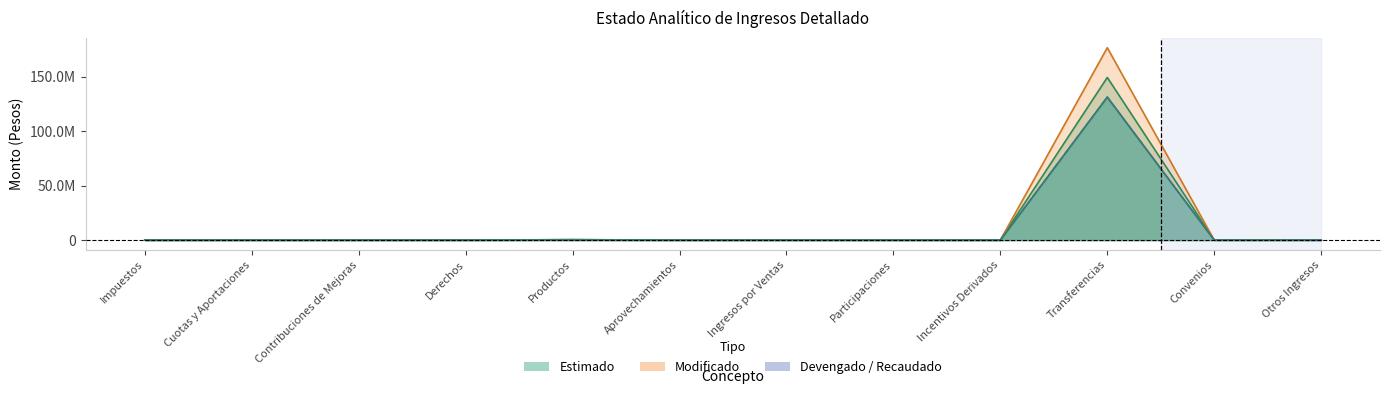

Reading right to left, extract all data points from this chart.

Estimado: Otros Ingresos=0.0	Convenios=0.0	Transferencias=149423000.0	Incentivos Derivados=0.0	Participaciones=0.0	Ingresos por Ventas=0.0	Aprovechamientos=0.0	Productos=0.0	Derechos=0.0	Contribuciones de Mejoras=0.0	Cuotas y Aportaciones=0.0	Impuestos=0.0
Modificado: Otros Ingresos=0.0	Convenios=0.0	Transferencias=176742248.2	Incentivos Derivados=0.0	Participaciones=0.0	Ingresos por Ventas=0.0	Aprovechamientos=0.0	Productos=383307.9	Derechos=0.0	Contribuciones de Mejoras=0.0	Cuotas y Aportaciones=0.0	Impuestos=0.0
Devengado: Otros Ingresos=0.0	Convenios=0.0	Transferencias=131366949.0	Incentivos Derivados=0.0	Participaciones=0.0	Ingresos por Ventas=0.0	Aprovechamientos=0.0	Productos=383307.9	Derechos=0.0	Contribuciones de Mejoras=0.0	Cuotas y Aportaciones=0.0	Impuestos=0.0
Recaudado: Otros Ingresos=0.0	Convenios=0.0	Transferencias=131366949.0	Incentivos Derivados=0.0	Participaciones=0.0	Ingresos por Ventas=0.0	Aprovechamientos=0.0	Productos=383307.9	Derechos=0.0	Contribuciones de Mejoras=0.0	Cuotas y Aportaciones=0.0	Impuestos=0.0